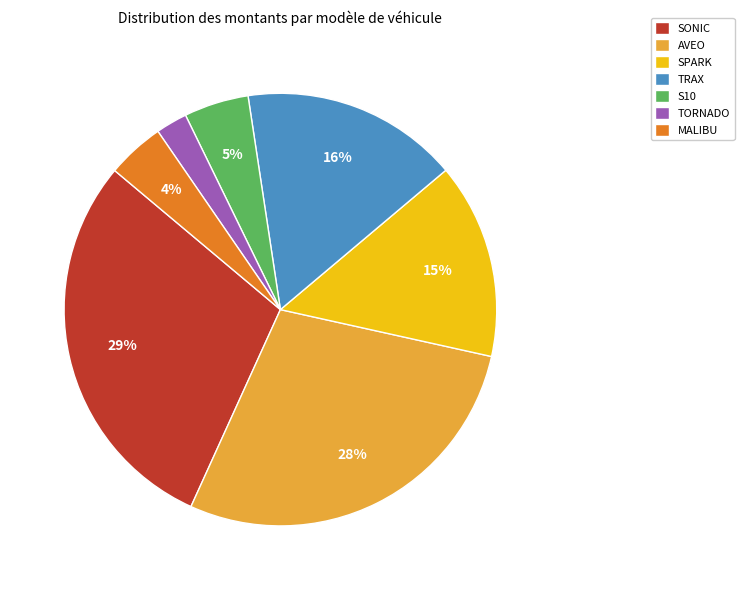

How many slices are in this pie chart?

7